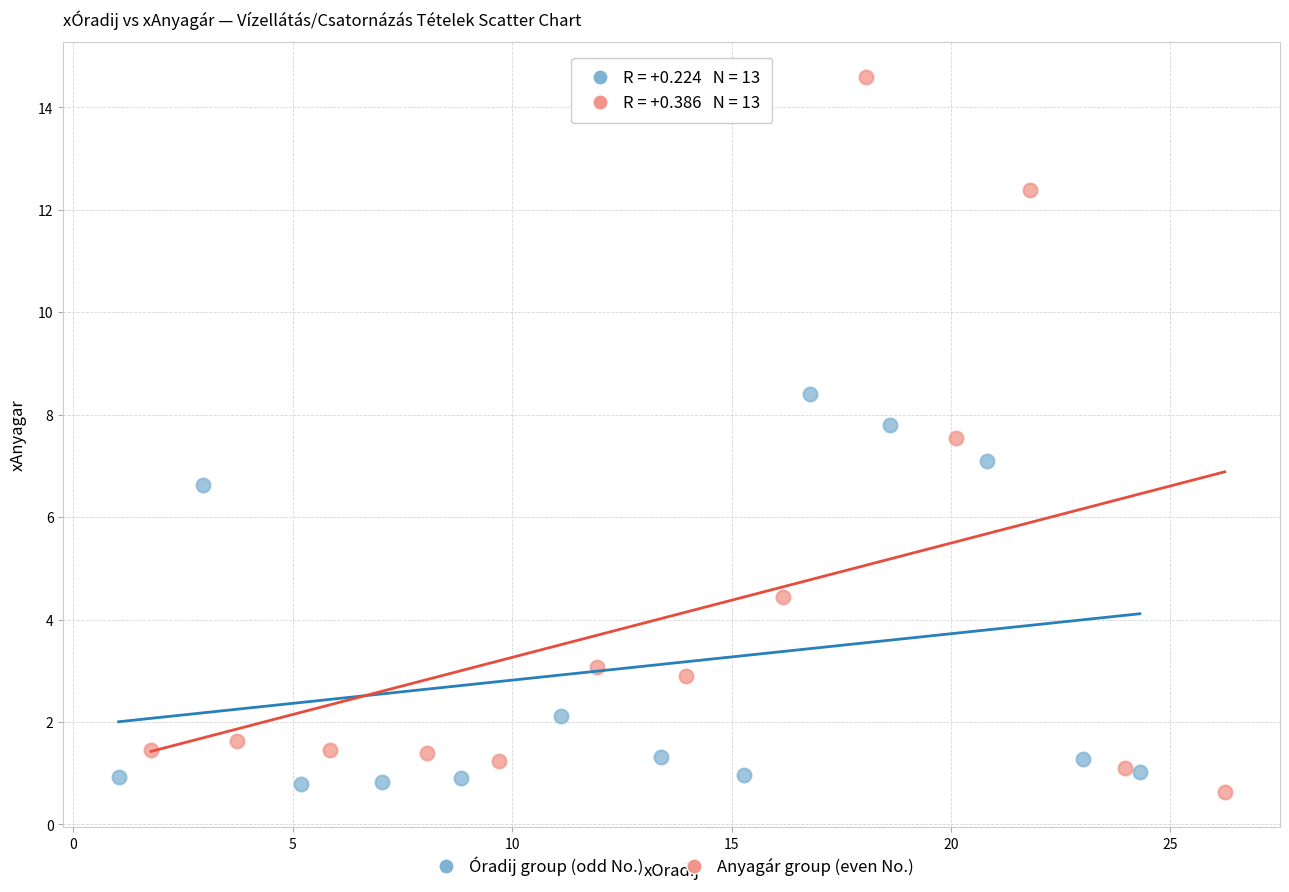

Which series reaches the minimum Y coordinate?

Anyagár group (even No.)